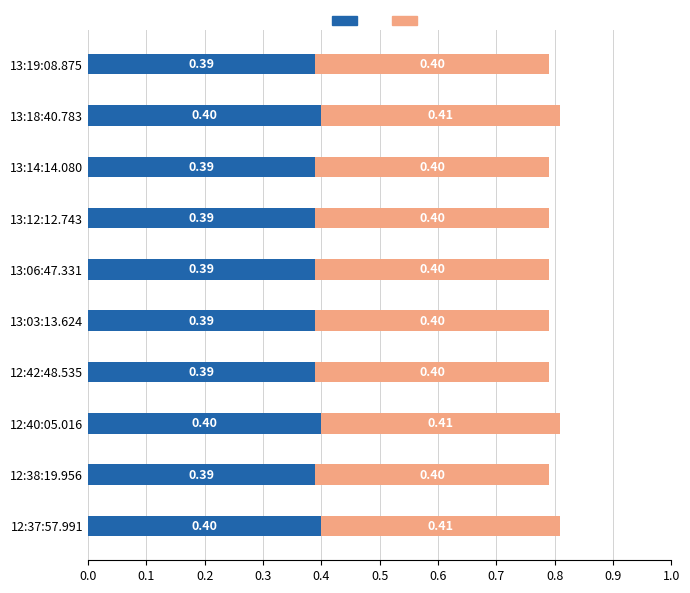

What is the total value across all series at 12:37:57.991?

0.8